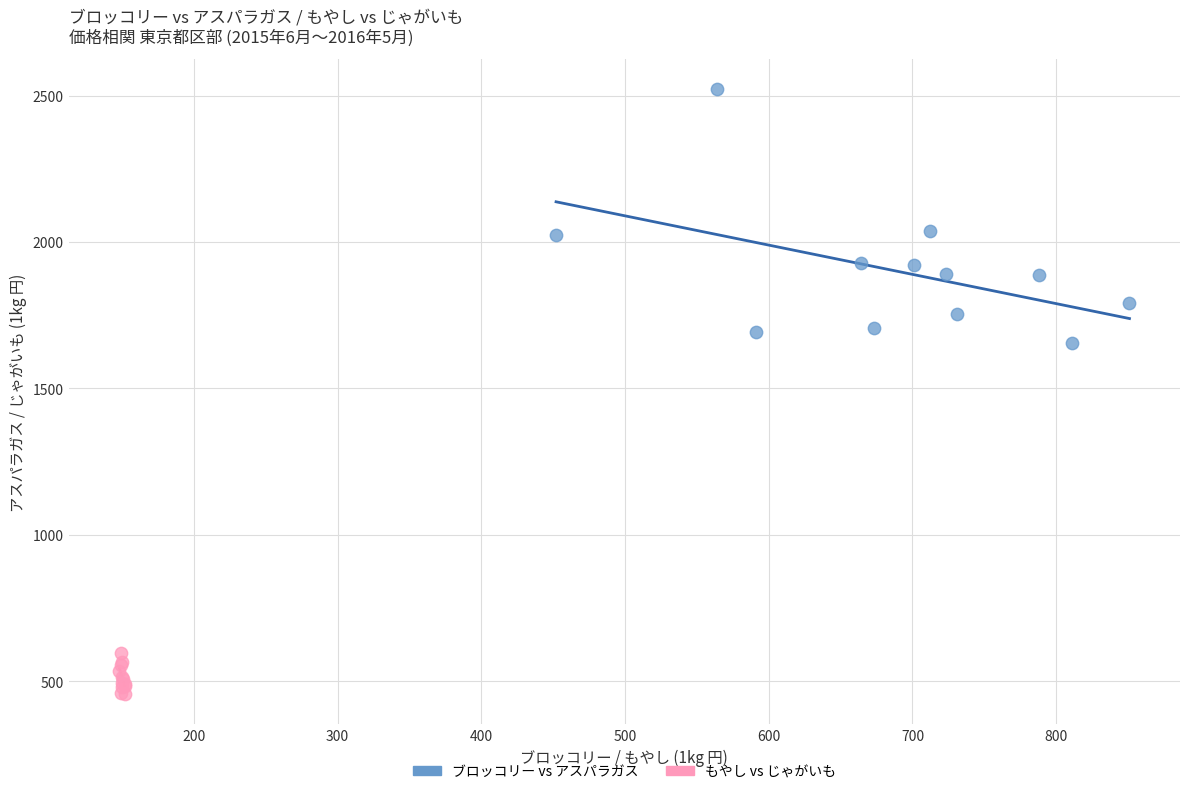

Which series contains the highest Y value?

ブロッコリー vs アスパラガス